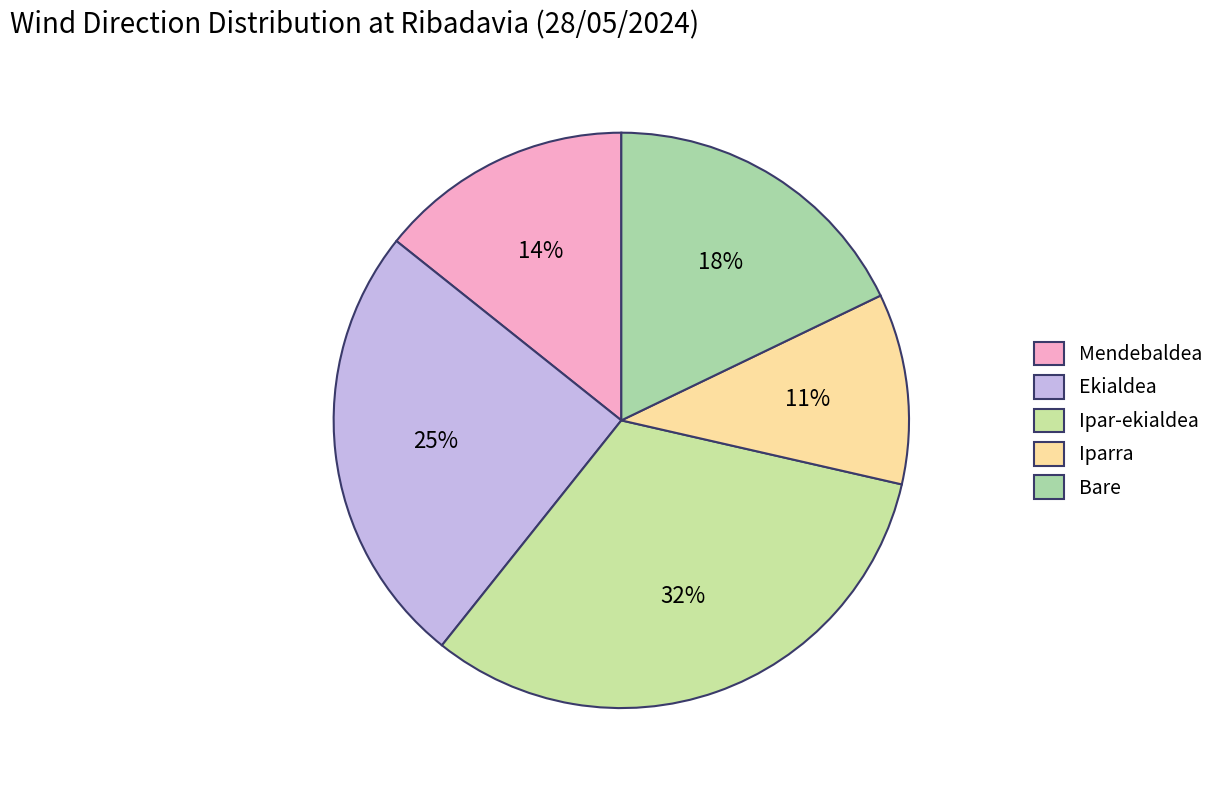

Which slice is the largest?

Ipar-ekialdea